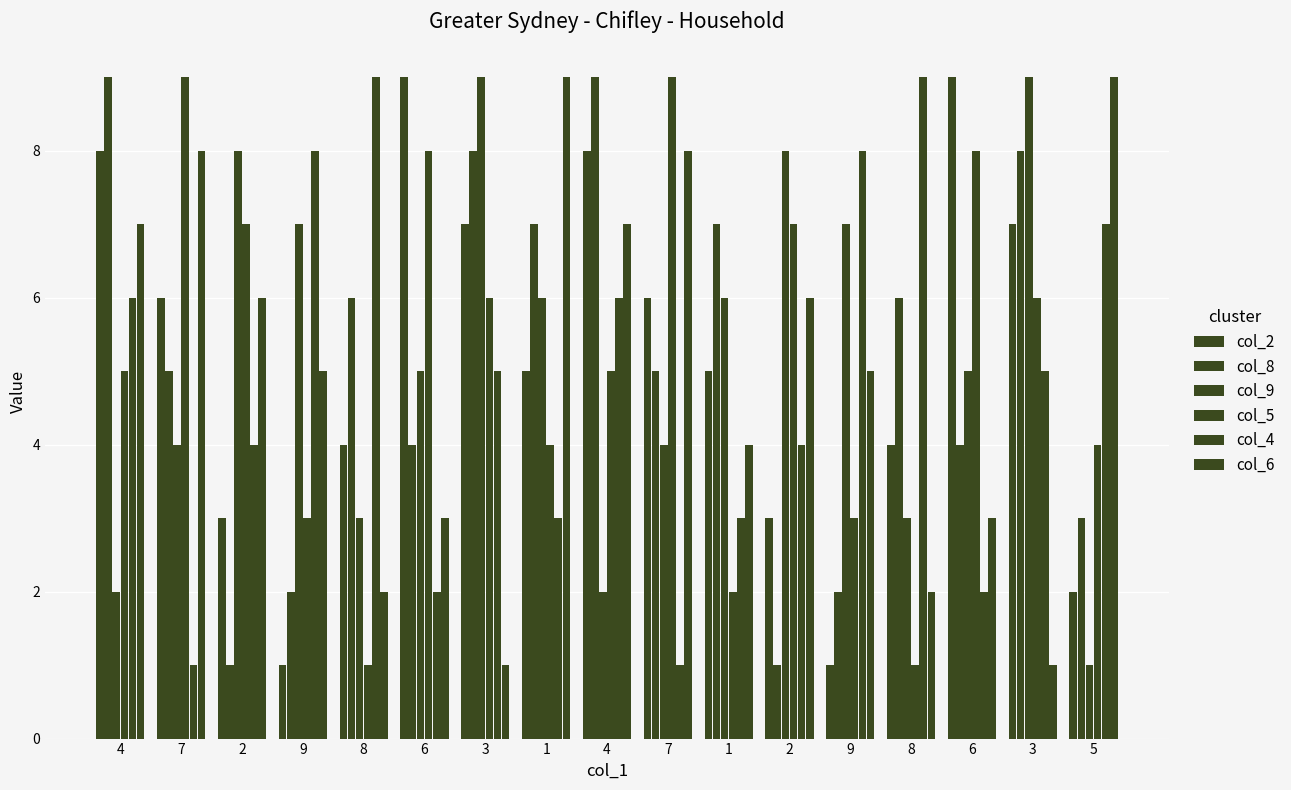

How many series are shown in this chart?

6